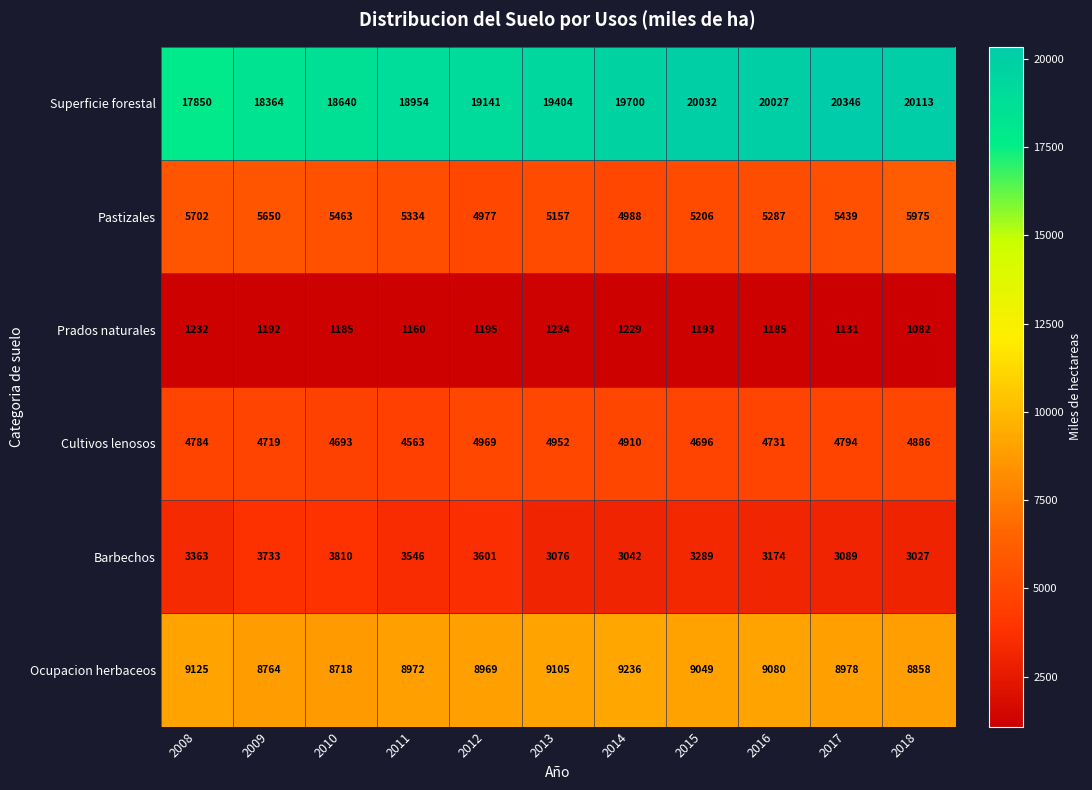

The value of Prados naturales at 2008 is 1232. True or false?

True